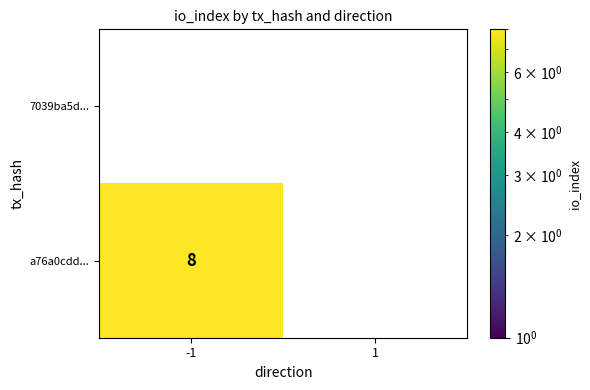

Which series has the largest range (max minus min)?

a76a0cdd...